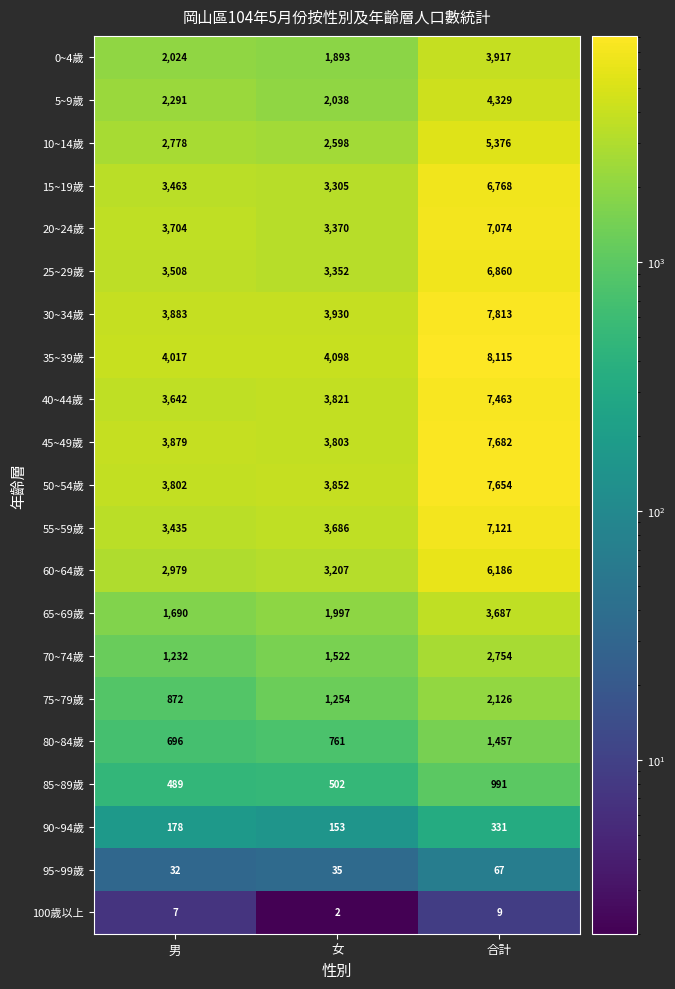

Rank the series at 女 from lowest to highest value.

100歲以上, 95~99歲, 90~94歲, 85~89歲, 80~84歲, 75~79歲, 70~74歲, 0~4歲, 65~69歲, 5~9歲, 10~14歲, 60~64歲, 15~19歲, 25~29歲, 20~24歲, 55~59歲, 45~49歲, 40~44歲, 50~54歲, 30~34歲, 35~39歲